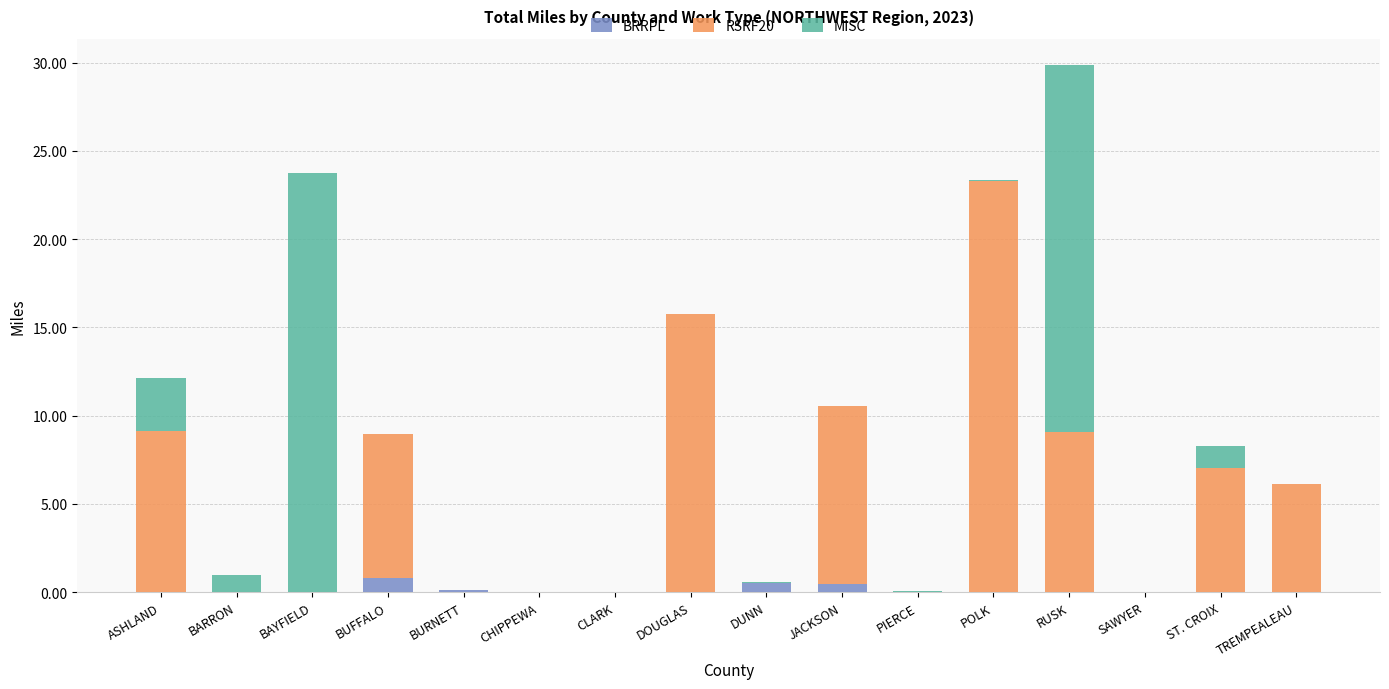

At which category is the sum across all series the highest?

RUSK